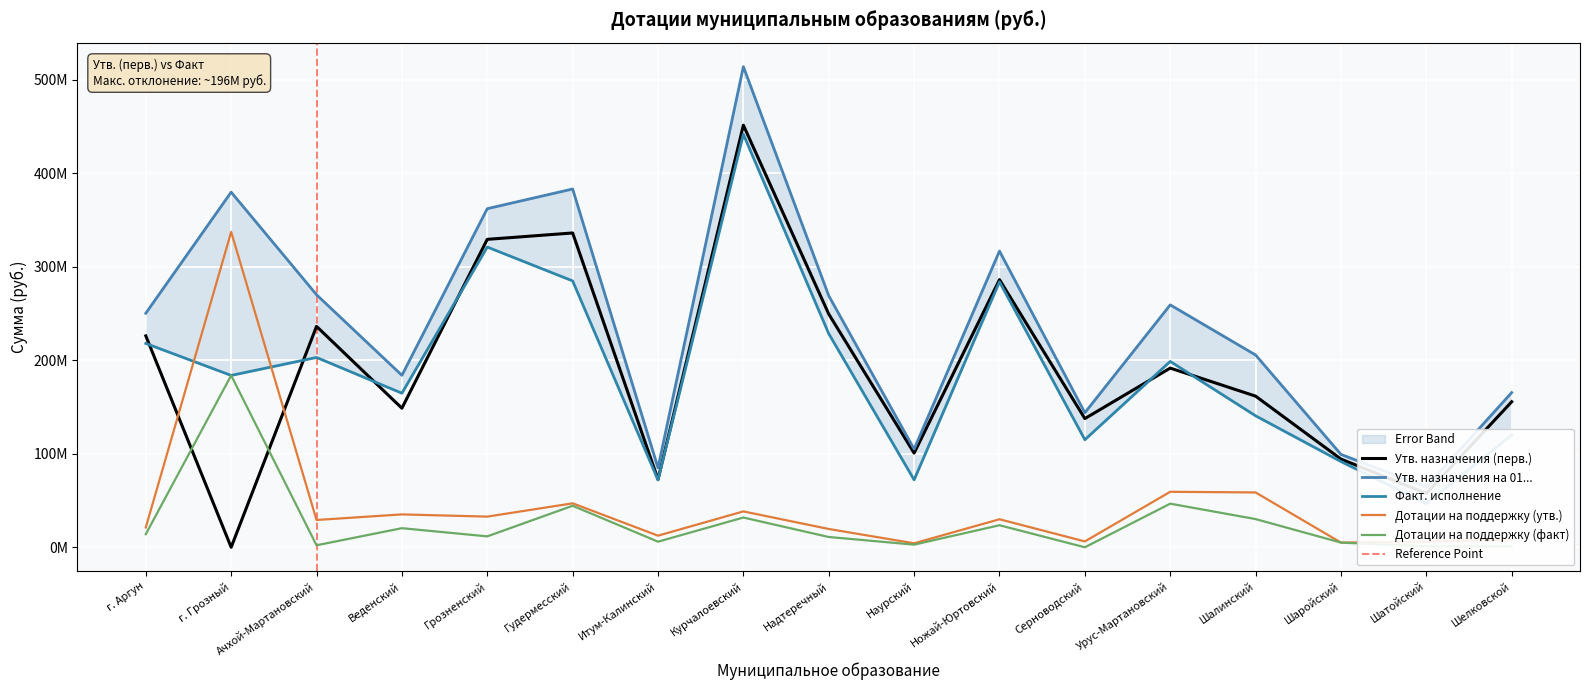

Is this an area chart (filled region under the line)?

No